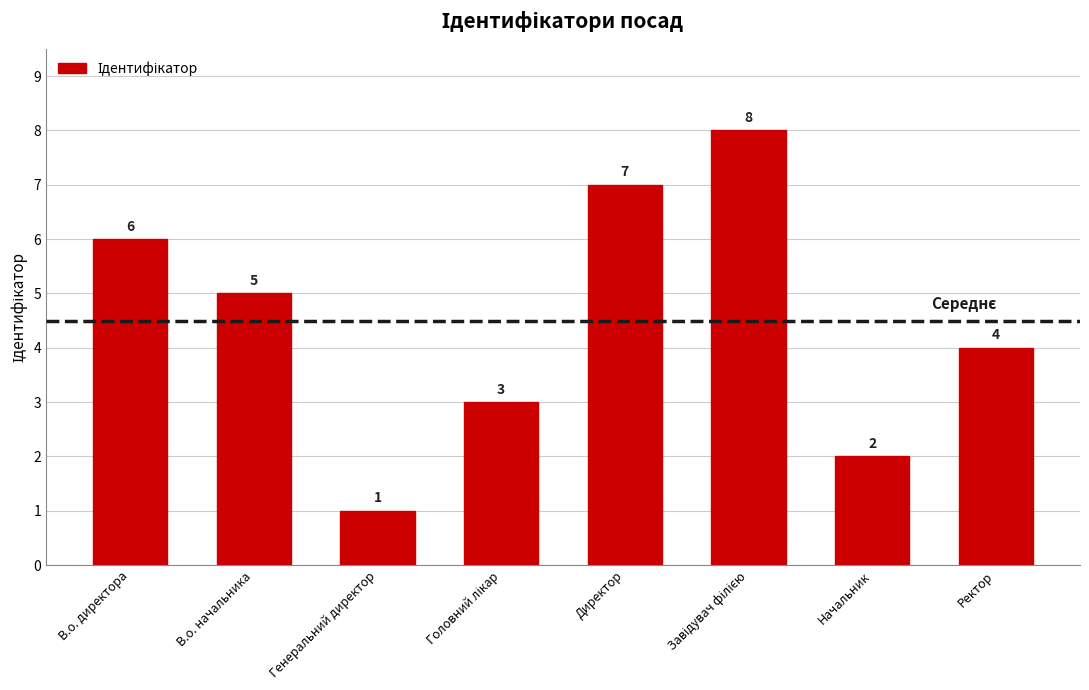

What is the value of the 8th bar from the left?

4